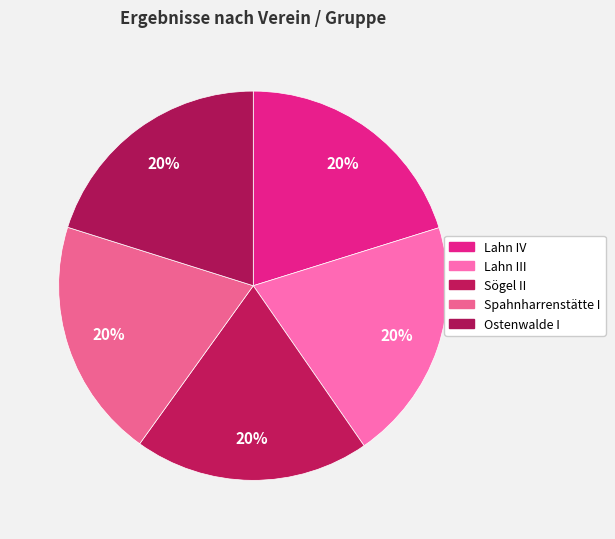

Count the number of slices in the pie.

5